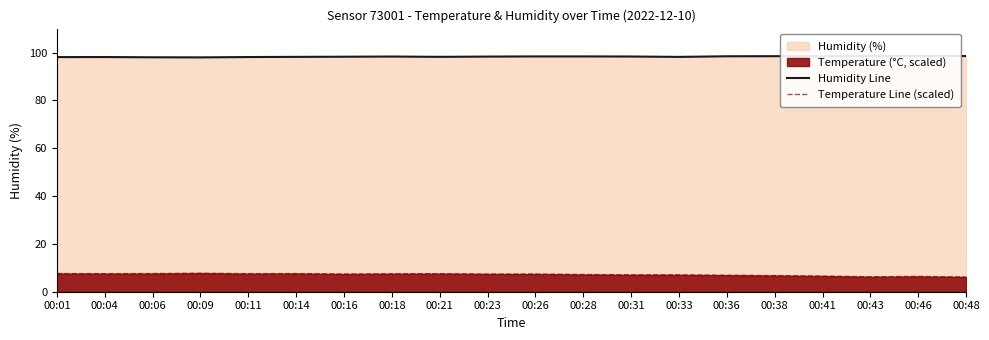

Does the chart have visible grid lines?

No